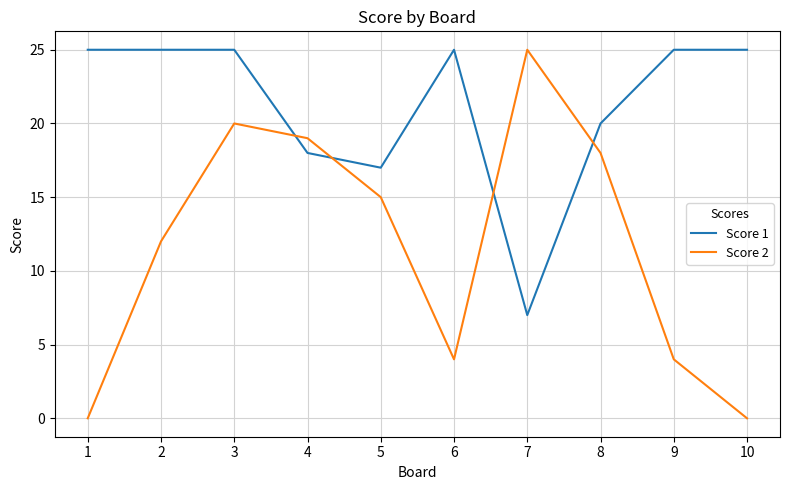

True or false: Score 2 has a value of 0 at 10.

True